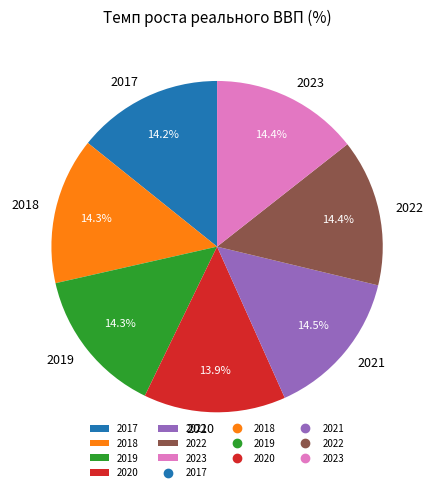

True or false: 2019 accounts for 14% of the total.

True